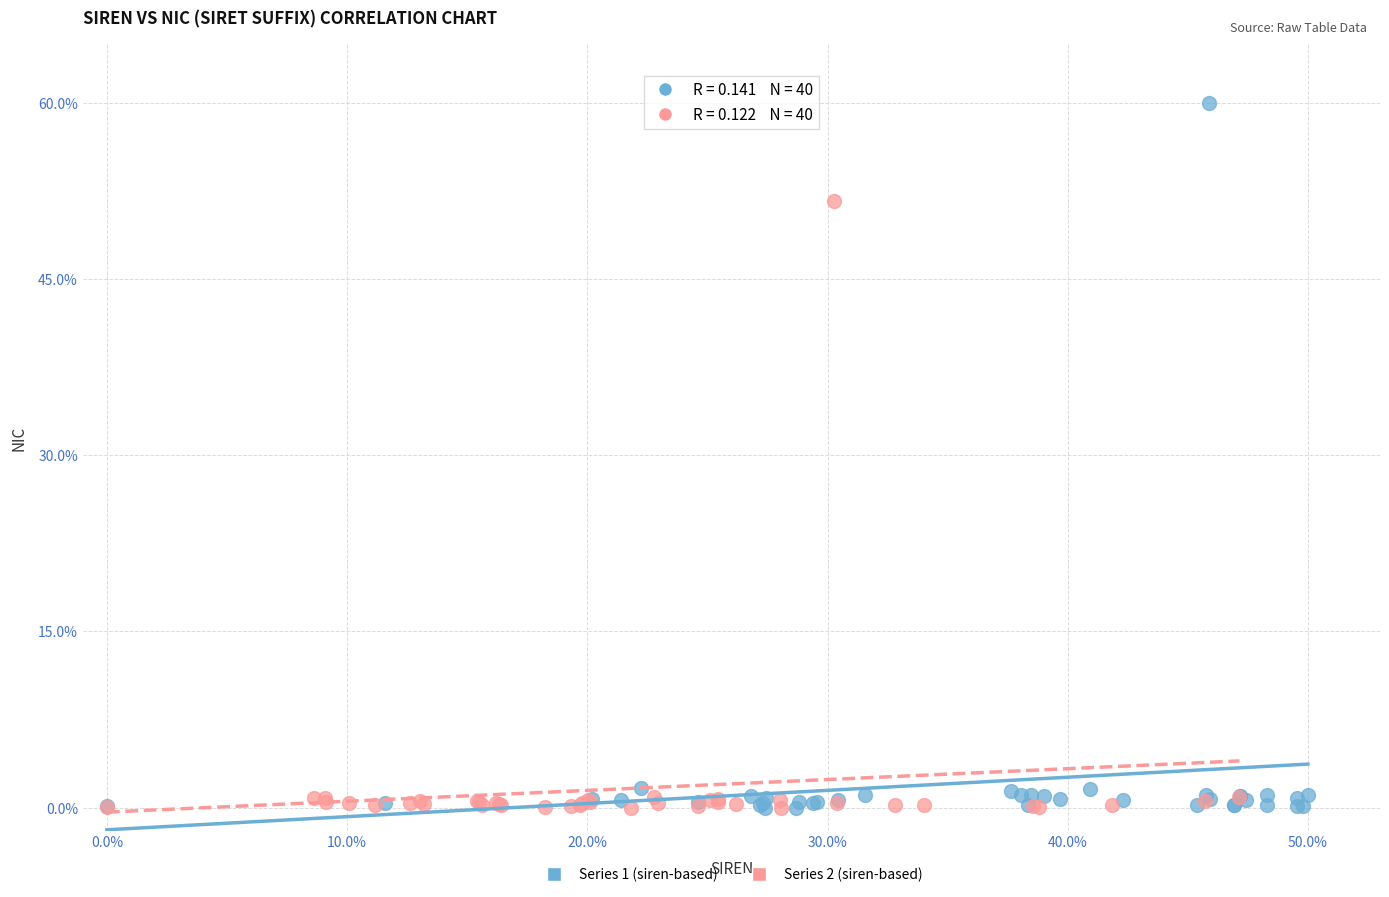

Which series reaches the maximum Y coordinate?

Series 1 (siren-based)